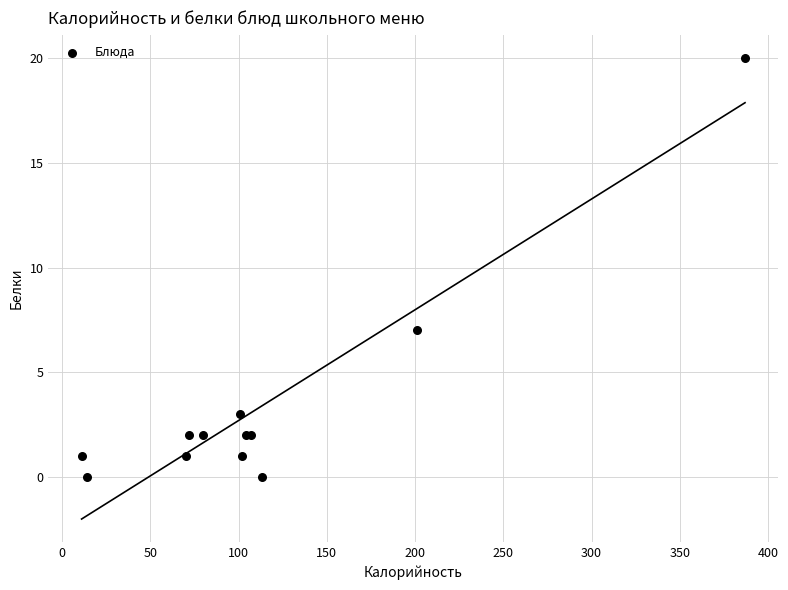

What Y value in the scatter plot is closest to 10?

7